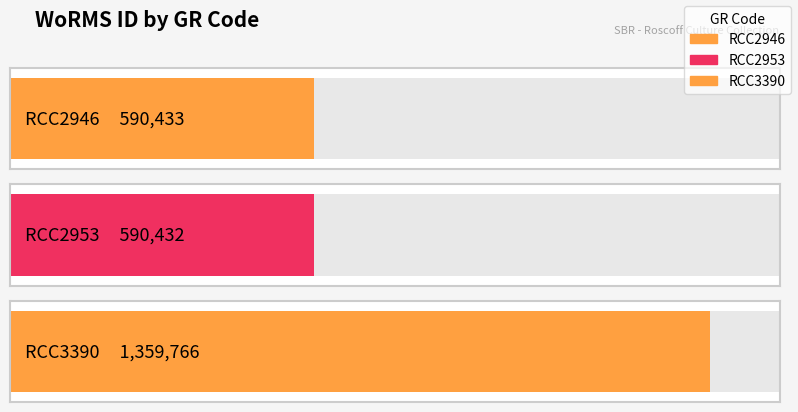

The value at RCC2946 is 590433. True or false?

True